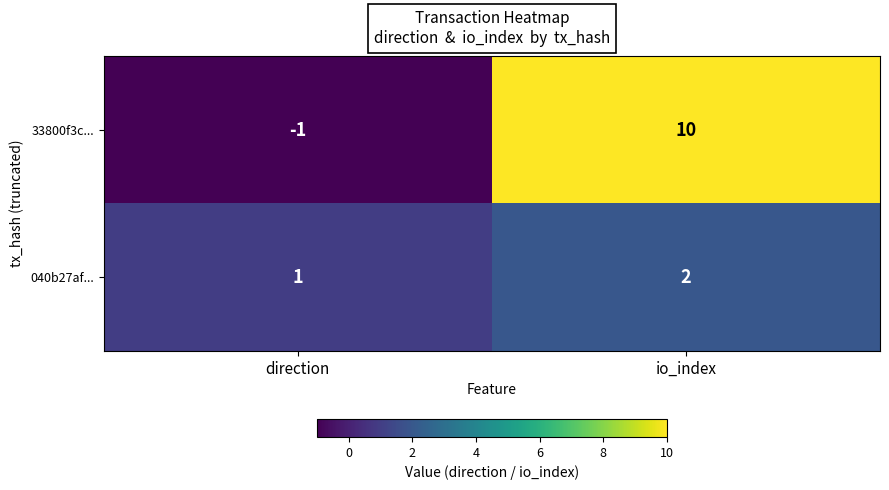

At how many categories does at least one series exceed 6?

1